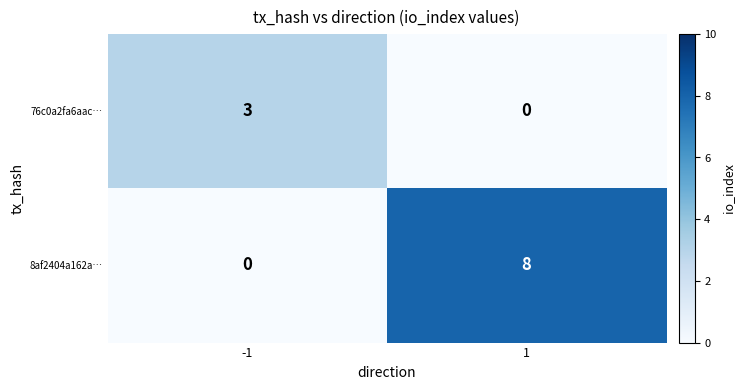

What is the total value across all series at 1?

8